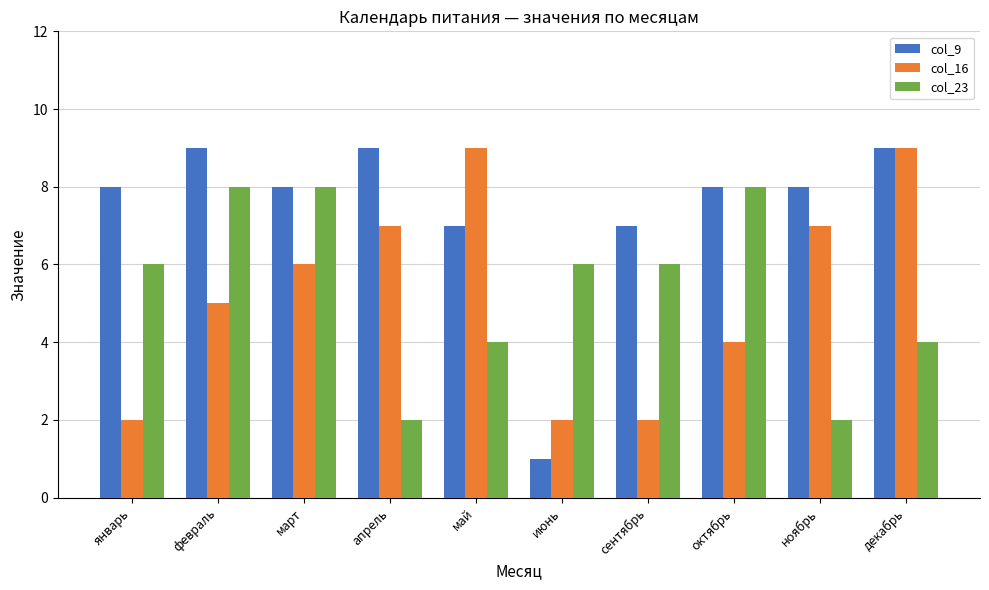

What is the spread (max minus min) of values at сентябрь?

5